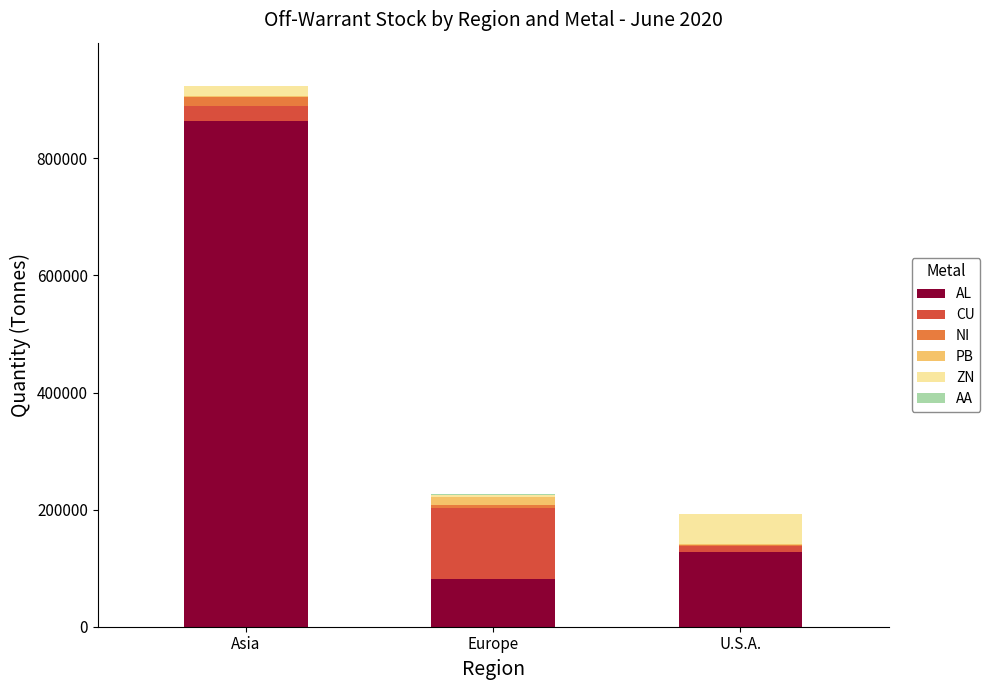

Which category has the highest value in the AL series?

Asia